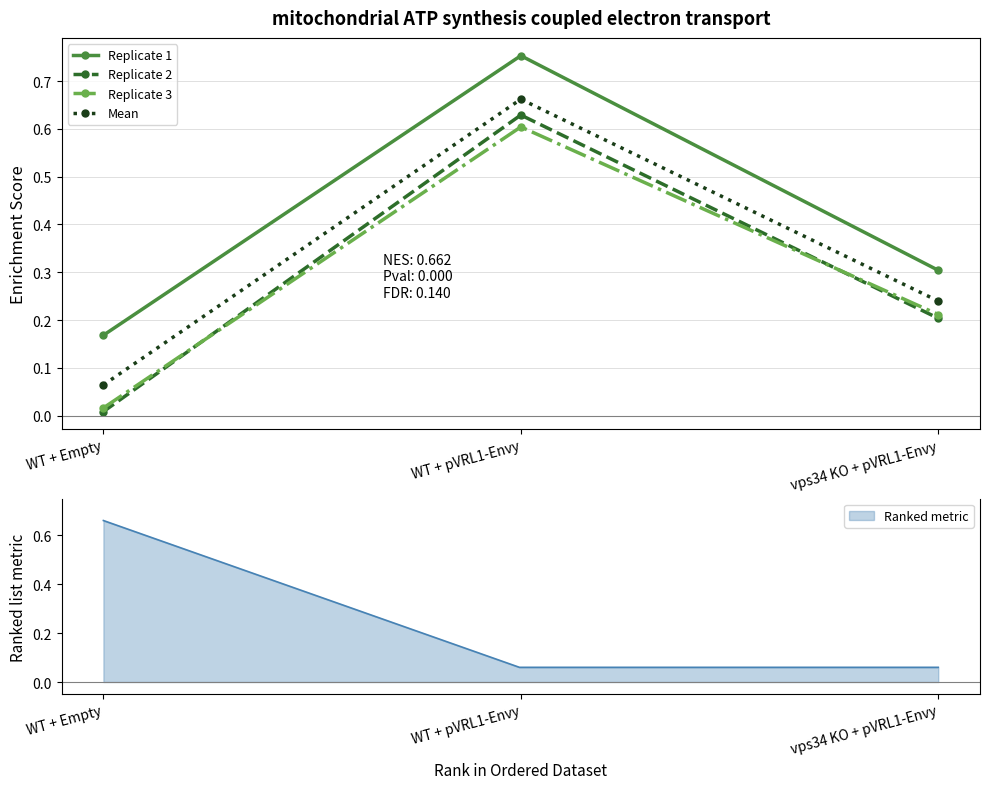

What are all the series names shown in the legend?

Replicate 1, Replicate 2, Replicate 3, Mean